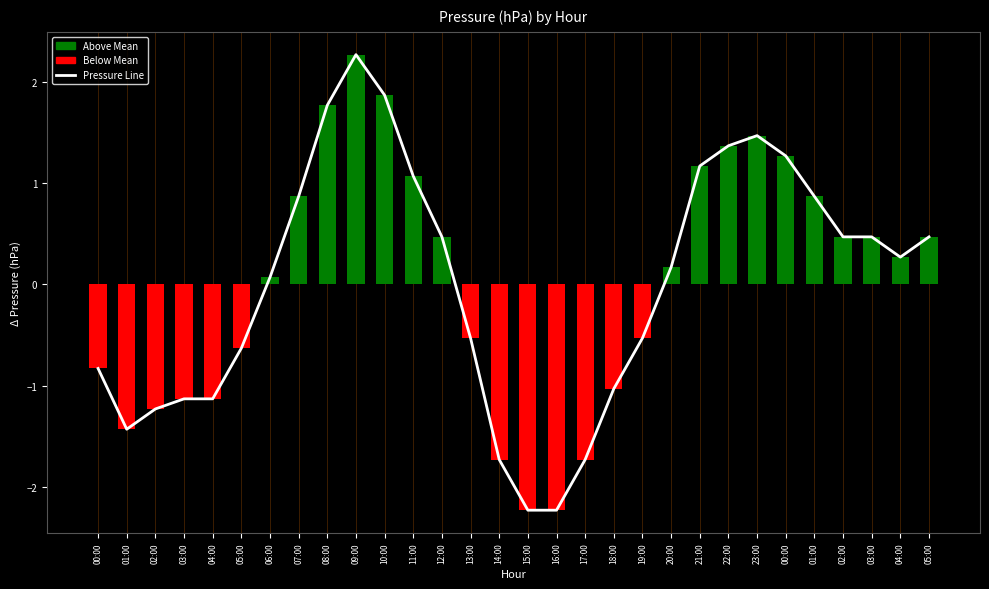

Count the number of values greater than 0.

17